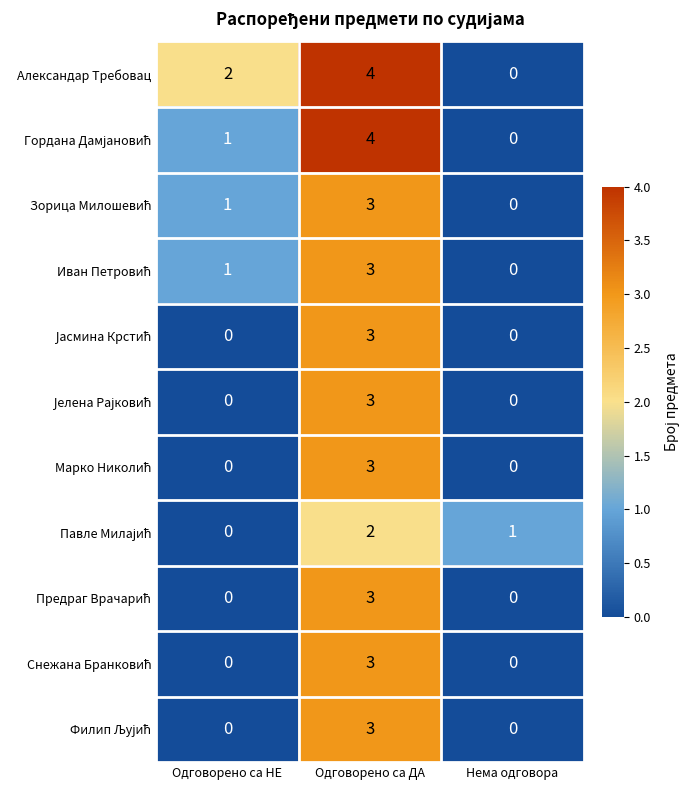

Which series changed the most between Одговорено са НЕ and Нема одговора?

Александар Требовац